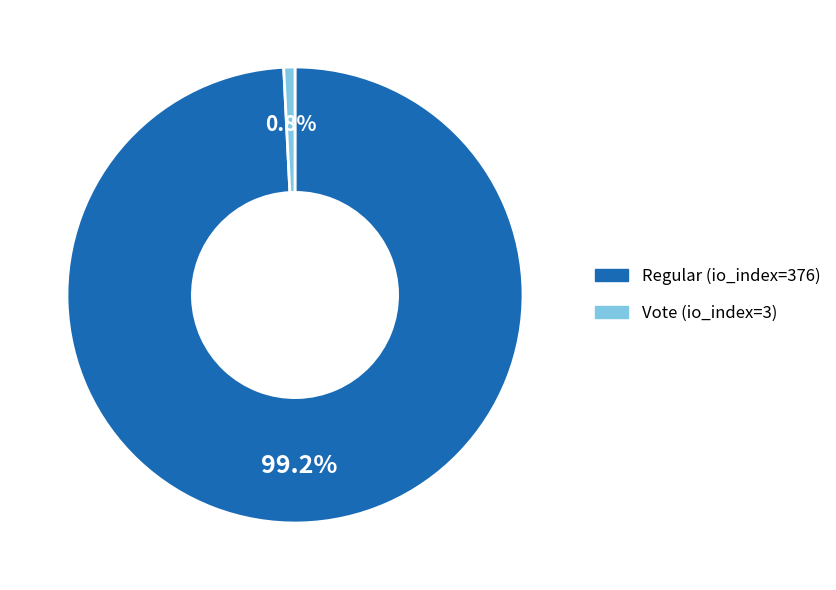

True or false: Vote (io_index=3) accounts for 12% of the total.

False